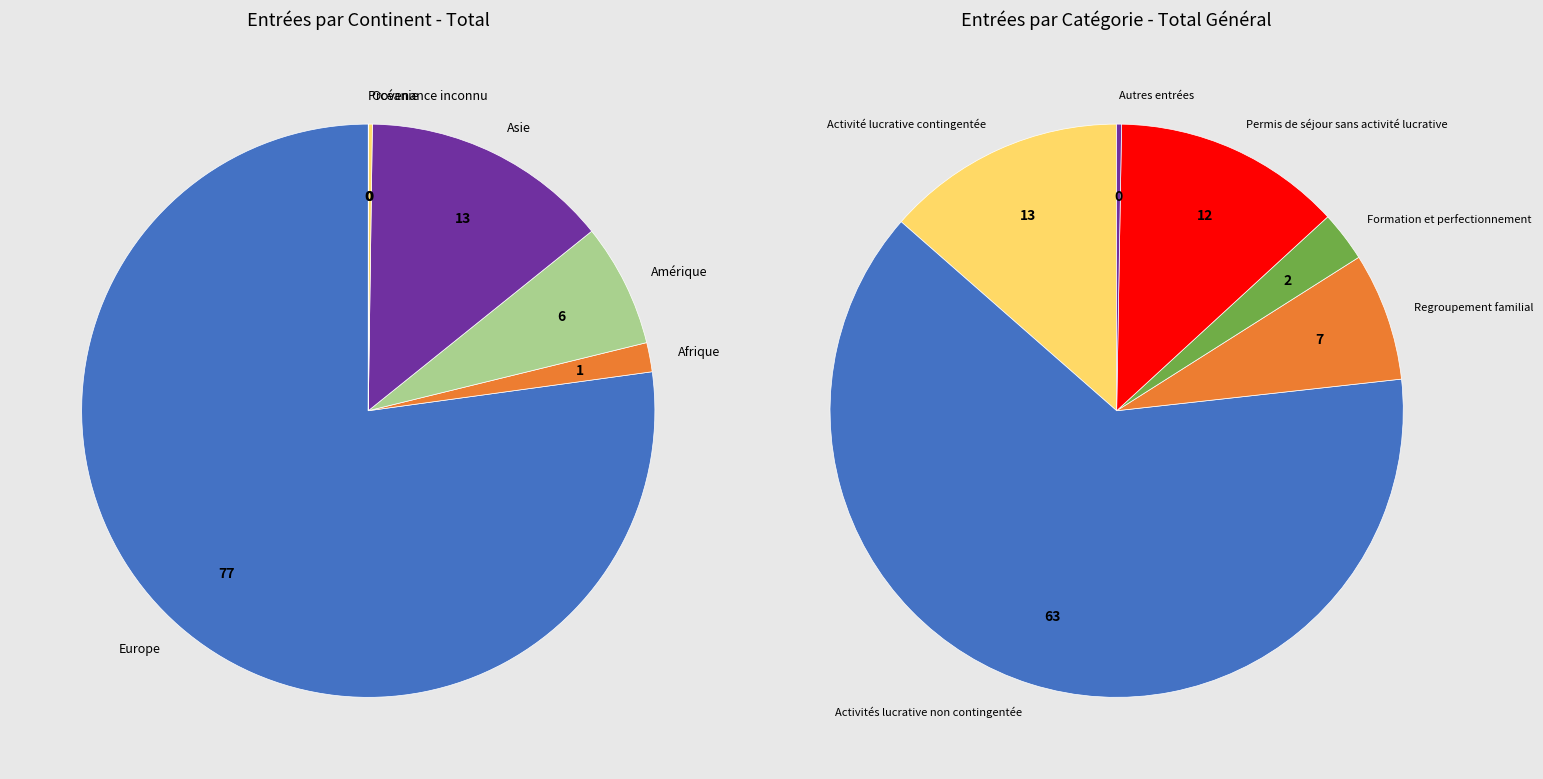

Is it true that Afrique is 1% of the pie?

False